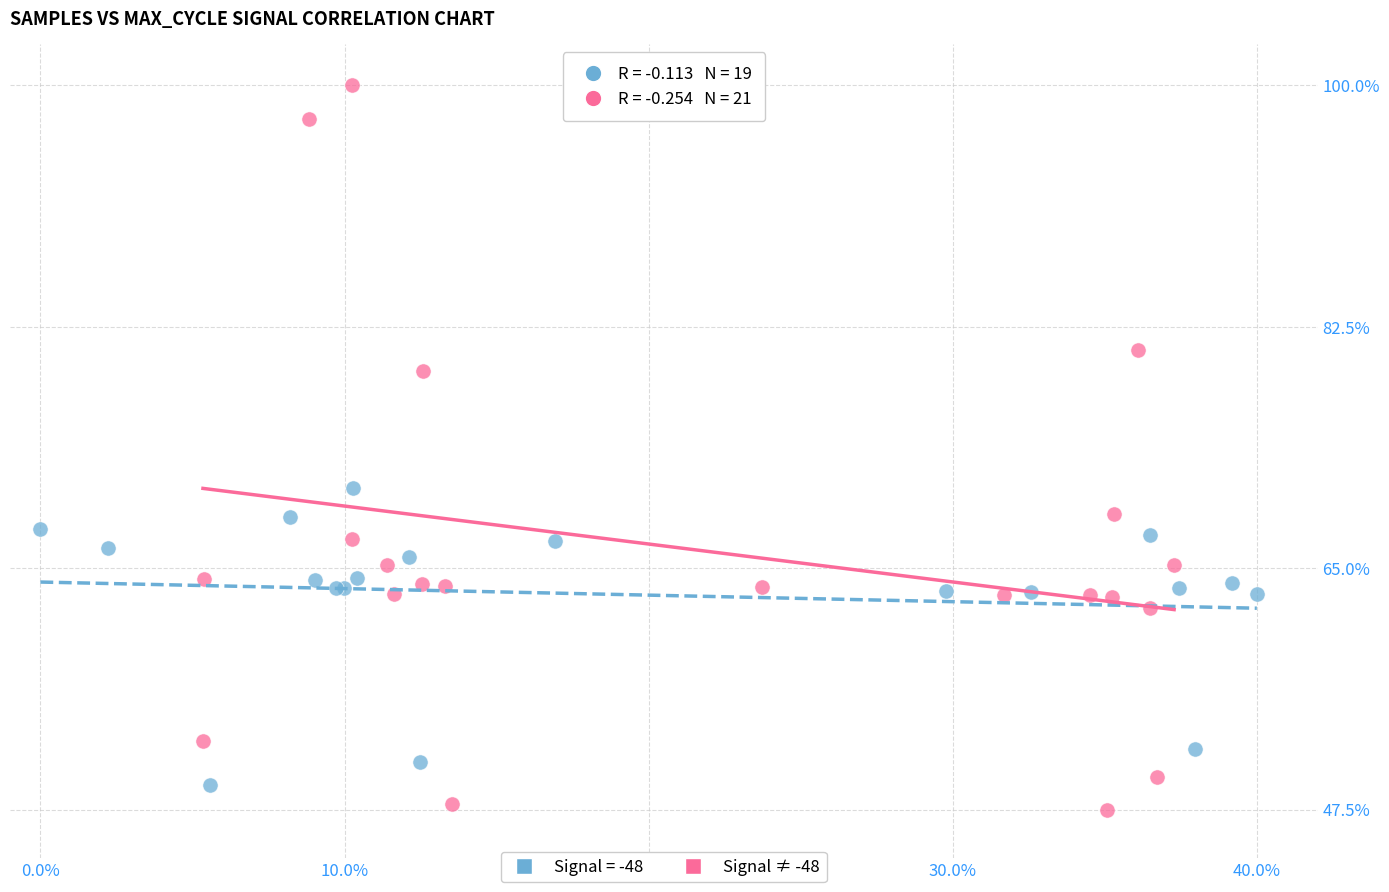

Which series contains the highest Y value?

Signal ≠ -48